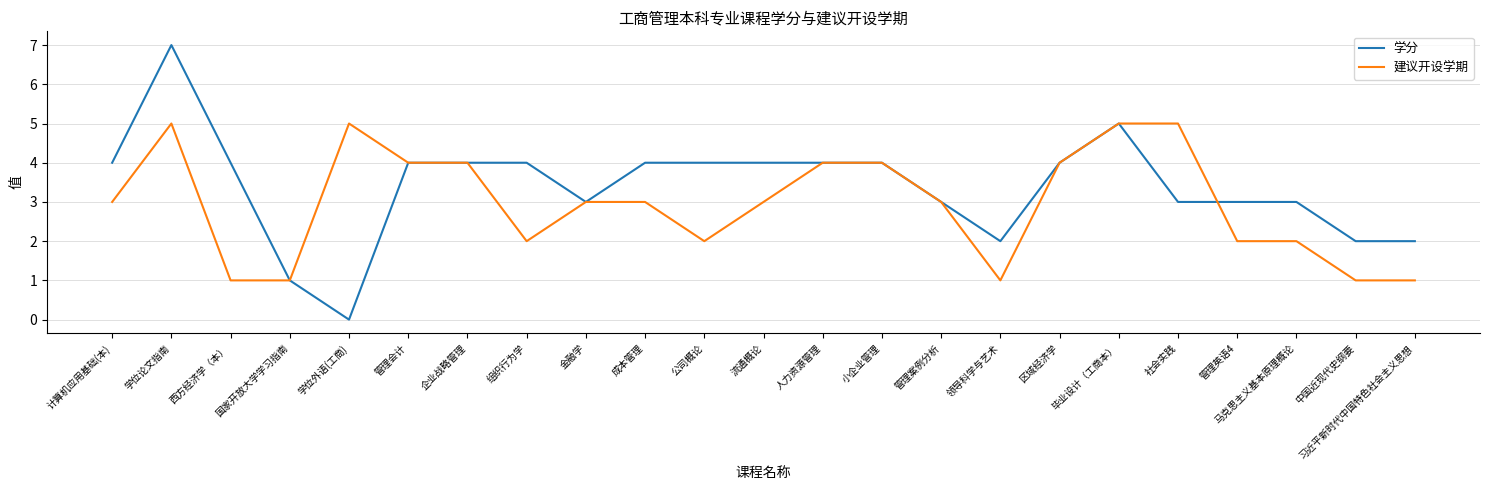

Rank the series by their maximum value, from lowest to highest.

建议开设学期, 学分